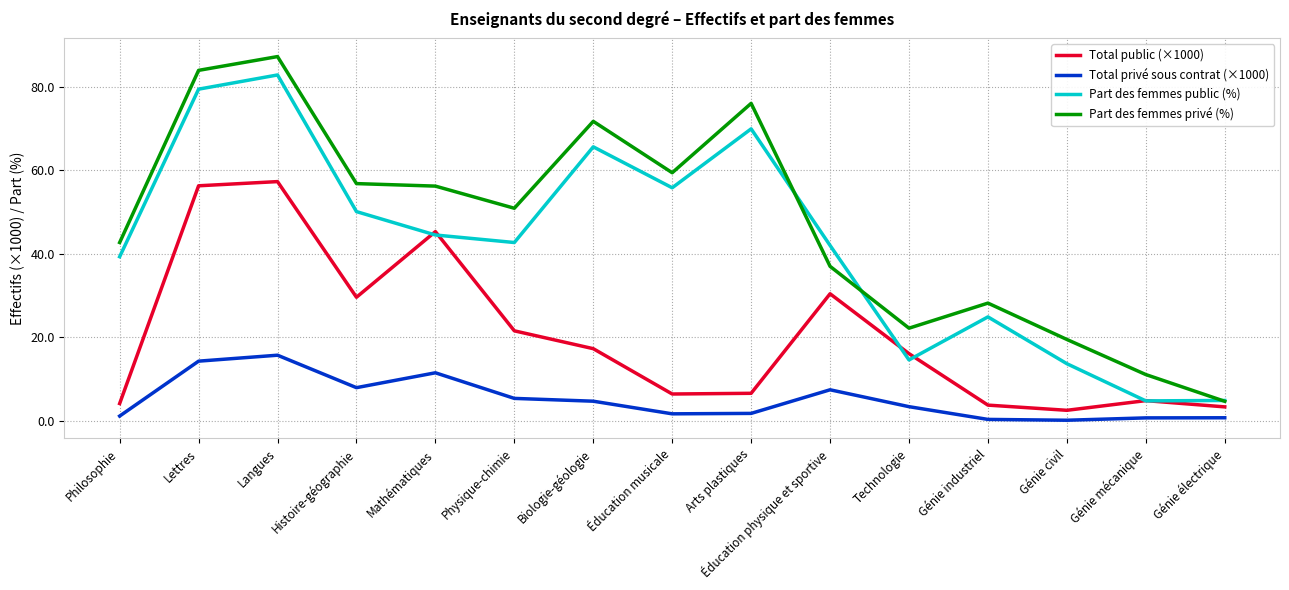

Which series changed the most between Lettres and Génie industriel?

Part des femmes privé (%)